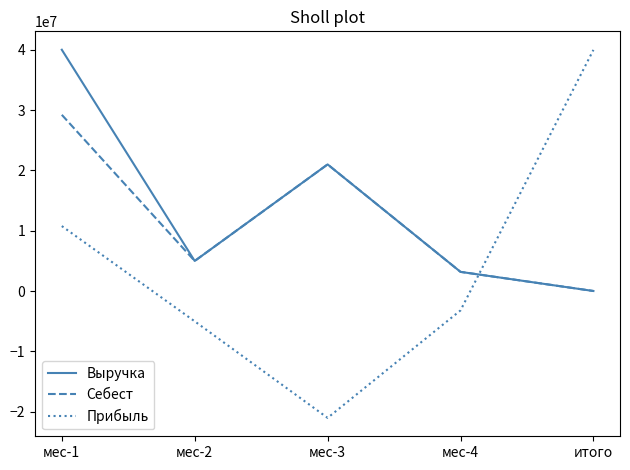

What is the difference between the second highest and second lowest values in the Прибыль series?

15783313